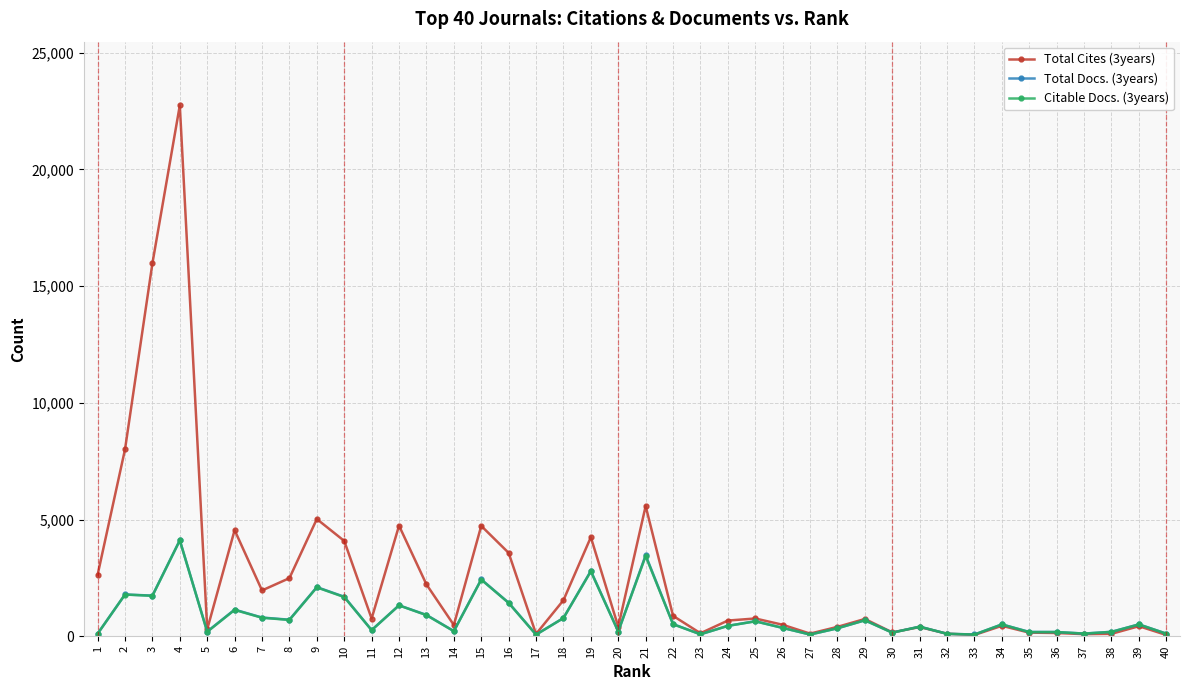

Which series changed the most between 26 and 29?

Total Docs. (3years)